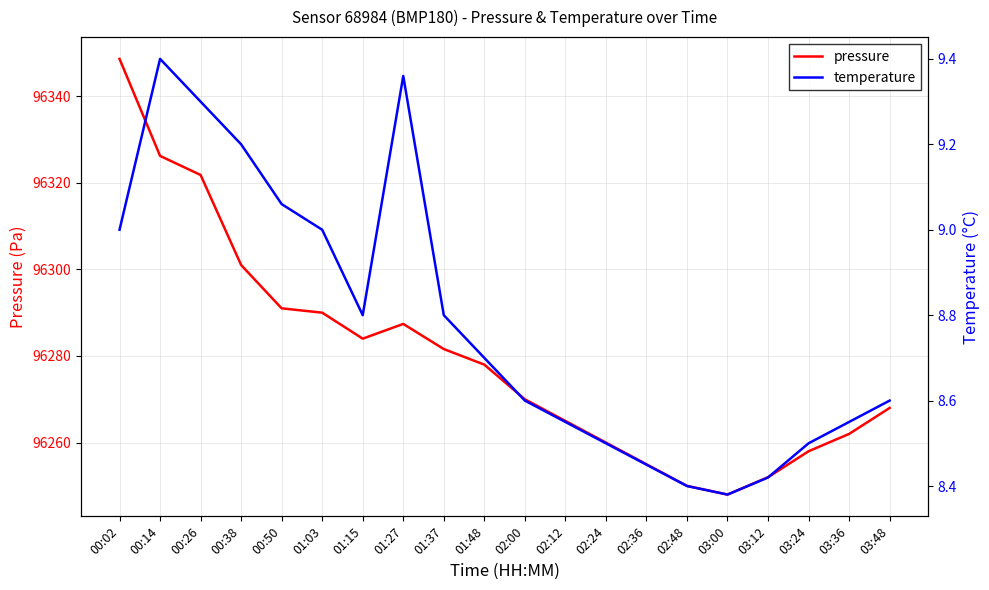

Is the value of temperature at 01:37 greater than the value of pressure at 02:36?

No